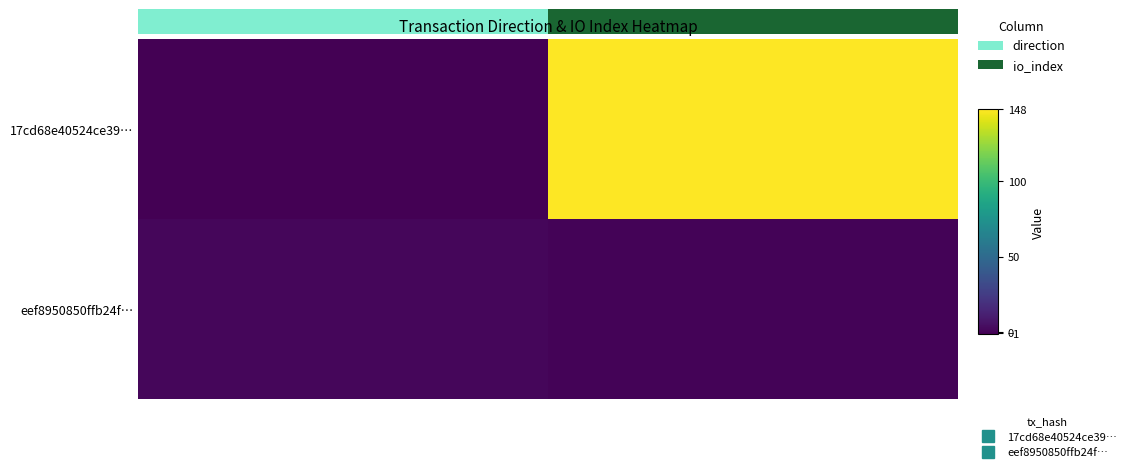

List the series in order of their overall mean, lowest first.

eef8950850ffb24f…, 17cd68e40524ce39…